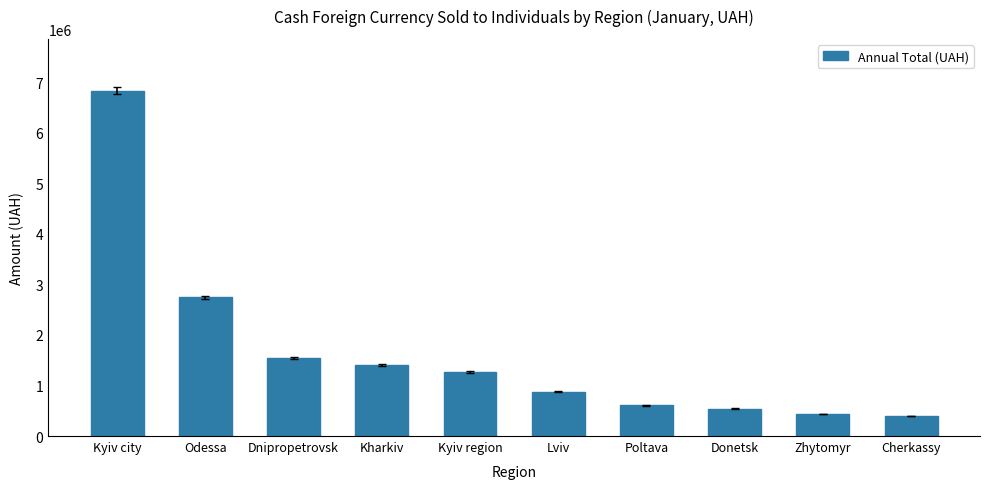

At which category does the chart reach its peak across all series?

Kyiv city